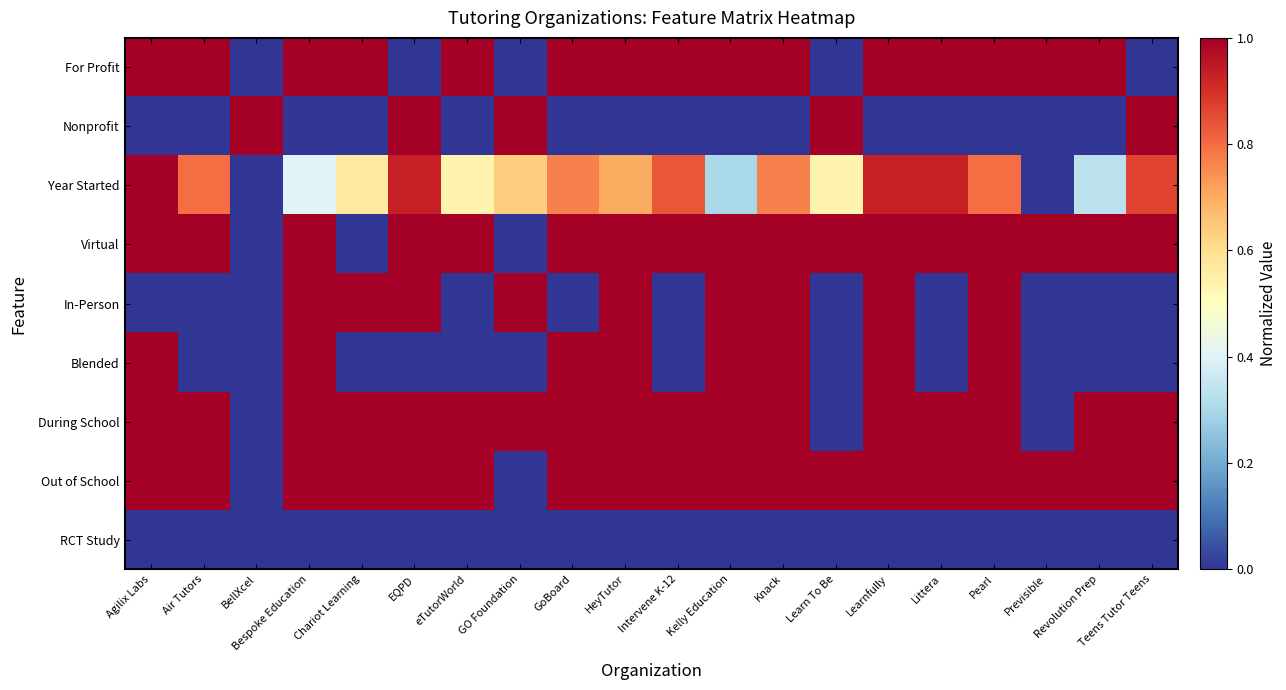

Reading left to right, extract all data points from this chart.

For Profit: Agilix Labs=1.0	Air Tutors=1.0	BellXcel=0.0	Bespoke Education=1.0	Chariot Learning=1.0	EQPD=0.0	eTutorWorld=1.0	GO Foundation=0.0	GoBoard=1.0	HeyTutor=1.0	Intervene K-12=1.0	Kelly Education=1.0	Knack=1.0	Learn To Be=0.0	Learnfully=1.0	Littera=1.0	Pearl=1.0	Previsible=1.0	Revolution Prep=1.0	Teens Tutor Teens=0.0
Nonprofit: Agilix Labs=0.0	Air Tutors=0.0	BellXcel=1.0	Bespoke Education=0.0	Chariot Learning=0.0	EQPD=1.0	eTutorWorld=0.0	GO Foundation=1.0	GoBoard=0.0	HeyTutor=0.0	Intervene K-12=0.0	Kelly Education=0.0	Knack=0.0	Learn To Be=1.0	Learnfully=0.0	Littera=0.0	Pearl=0.0	Previsible=0.0	Revolution Prep=0.0	Teens Tutor Teens=1.0
Year Started: Agilix Labs=1.0	Air Tutors=0.8	BellXcel=0.0	Bespoke Education=0.4	Chariot Learning=0.6	EQPD=0.9	eTutorWorld=0.5	GO Foundation=0.6	GoBoard=0.8	HeyTutor=0.7	Intervene K-12=0.8	Kelly Education=0.3	Knack=0.8	Learn To Be=0.5	Learnfully=0.9	Littera=0.9	Pearl=0.8	Previsible=0.0	Revolution Prep=0.3	Teens Tutor Teens=0.9
Virtual: Agilix Labs=1.0	Air Tutors=1.0	BellXcel=0.0	Bespoke Education=1.0	Chariot Learning=0.0	EQPD=1.0	eTutorWorld=1.0	GO Foundation=0.0	GoBoard=1.0	HeyTutor=1.0	Intervene K-12=1.0	Kelly Education=1.0	Knack=1.0	Learn To Be=1.0	Learnfully=1.0	Littera=1.0	Pearl=1.0	Previsible=1.0	Revolution Prep=1.0	Teens Tutor Teens=1.0
In-Person: Agilix Labs=0.0	Air Tutors=0.0	BellXcel=0.0	Bespoke Education=1.0	Chariot Learning=1.0	EQPD=1.0	eTutorWorld=0.0	GO Foundation=1.0	GoBoard=0.0	HeyTutor=1.0	Intervene K-12=0.0	Kelly Education=1.0	Knack=1.0	Learn To Be=0.0	Learnfully=1.0	Littera=0.0	Pearl=1.0	Previsible=0.0	Revolution Prep=0.0	Teens Tutor Teens=0.0
Blended: Agilix Labs=1.0	Air Tutors=0.0	BellXcel=0.0	Bespoke Education=1.0	Chariot Learning=0.0	EQPD=0.0	eTutorWorld=0.0	GO Foundation=0.0	GoBoard=1.0	HeyTutor=1.0	Intervene K-12=0.0	Kelly Education=1.0	Knack=1.0	Learn To Be=0.0	Learnfully=1.0	Littera=0.0	Pearl=1.0	Previsible=0.0	Revolution Prep=0.0	Teens Tutor Teens=0.0
During School: Agilix Labs=1.0	Air Tutors=1.0	BellXcel=0.0	Bespoke Education=1.0	Chariot Learning=1.0	EQPD=1.0	eTutorWorld=1.0	GO Foundation=1.0	GoBoard=1.0	HeyTutor=1.0	Intervene K-12=1.0	Kelly Education=1.0	Knack=1.0	Learn To Be=0.0	Learnfully=1.0	Littera=1.0	Pearl=1.0	Previsible=0.0	Revolution Prep=1.0	Teens Tutor Teens=1.0
Out of School: Agilix Labs=1.0	Air Tutors=1.0	BellXcel=0.0	Bespoke Education=1.0	Chariot Learning=1.0	EQPD=1.0	eTutorWorld=1.0	GO Foundation=0.0	GoBoard=1.0	HeyTutor=1.0	Intervene K-12=1.0	Kelly Education=1.0	Knack=1.0	Learn To Be=1.0	Learnfully=1.0	Littera=1.0	Pearl=1.0	Previsible=1.0	Revolution Prep=1.0	Teens Tutor Teens=1.0
RCT Study: Agilix Labs=0.0	Air Tutors=0.0	BellXcel=0.0	Bespoke Education=0.0	Chariot Learning=0.0	EQPD=0.0	eTutorWorld=0.0	GO Foundation=0.0	GoBoard=0.0	HeyTutor=0.0	Intervene K-12=0.0	Kelly Education=0.0	Knack=0.0	Learn To Be=0.0	Learnfully=0.0	Littera=0.0	Pearl=0.0	Previsible=0.0	Revolution Prep=0.0	Teens Tutor Teens=0.0